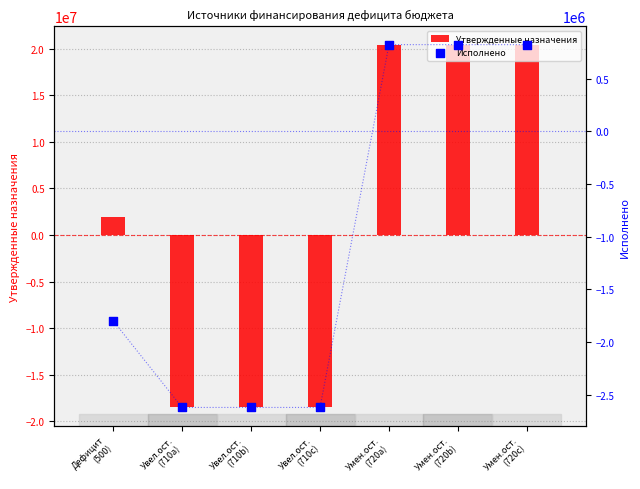

At how many categories does at least one series exceed 19462428?

3